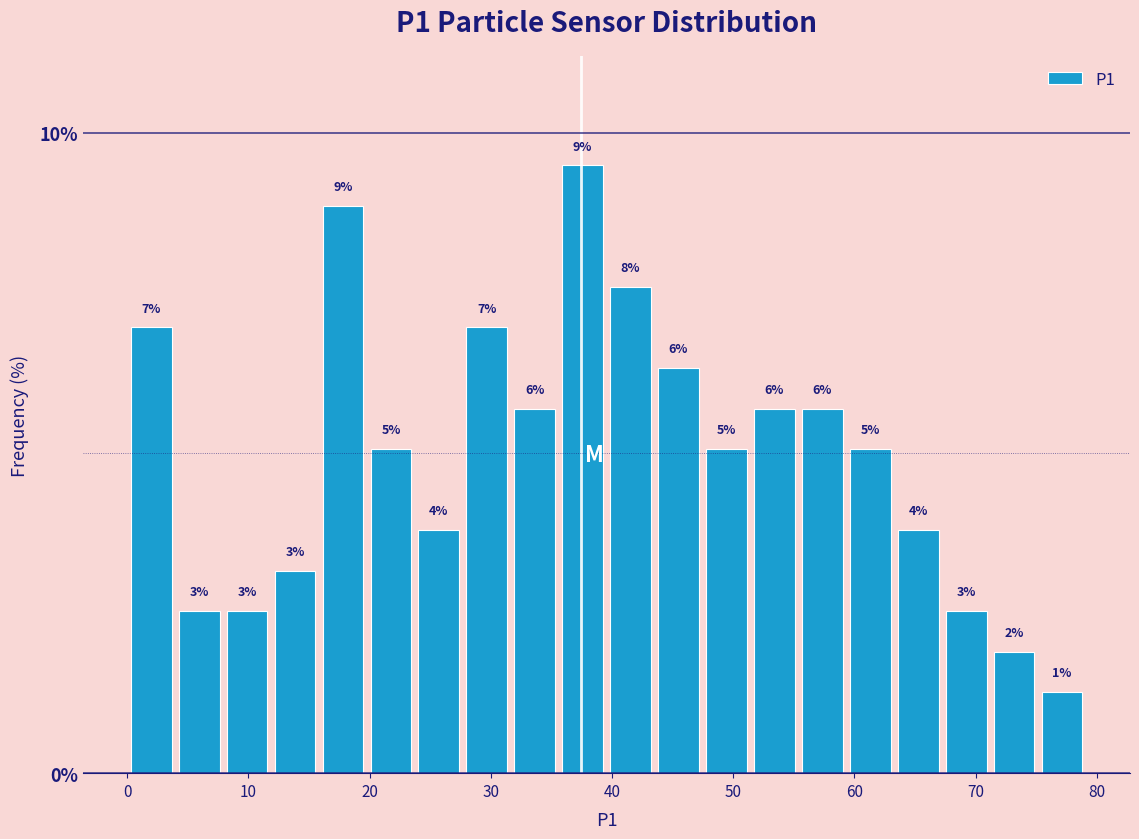

Around what value on the x-axis is the tallest bar? Give the approximate position of its centre, as read against the axis.

38